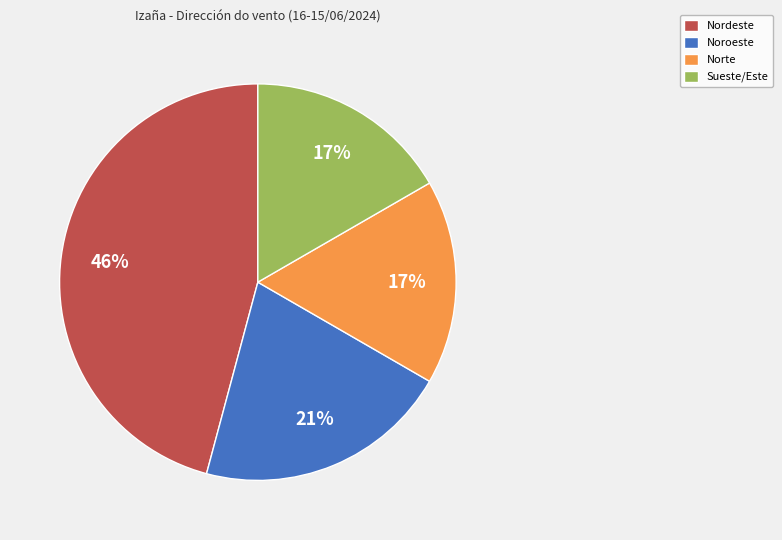

The Norte slice represents 9% of the pie. True or false?

False